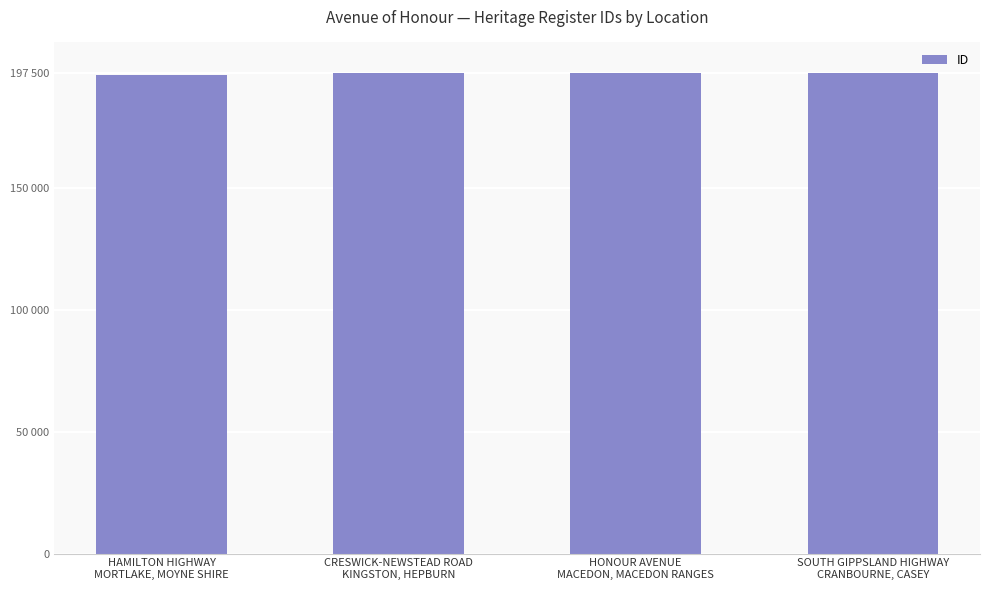

Does the chart contain any negative values?

No